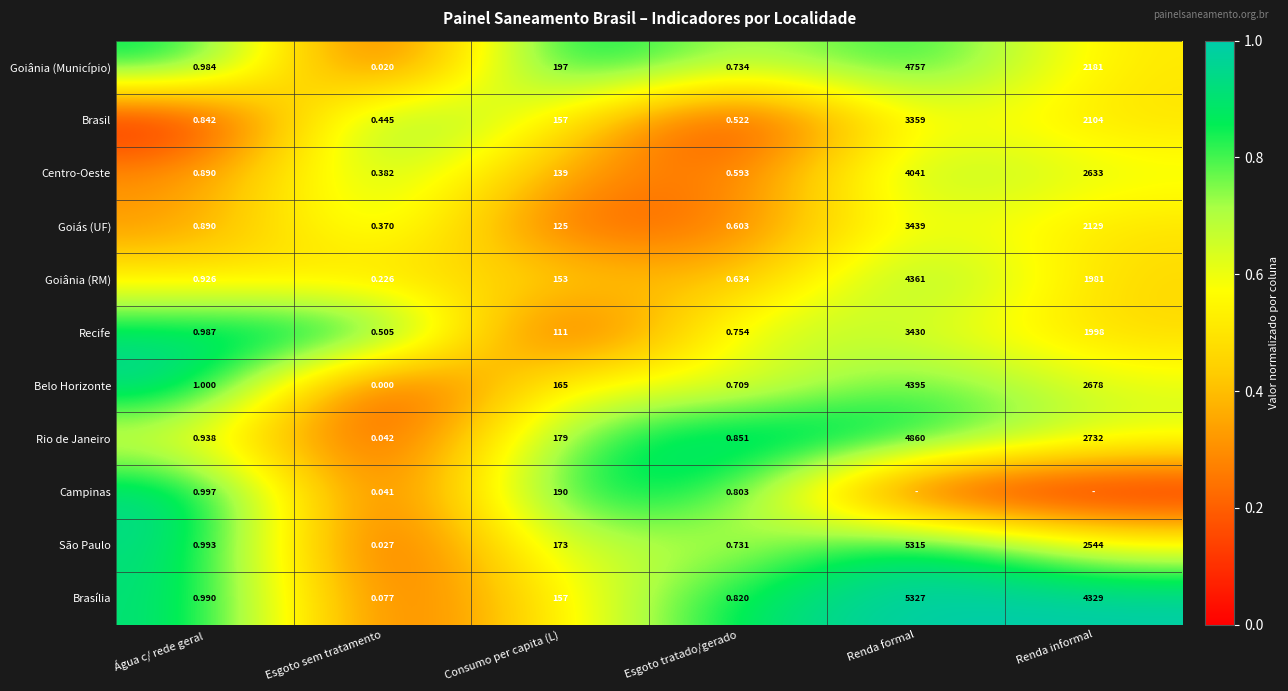

At which label does Rio de Janeiro reach its minimum?

Esgoto sem tratamento